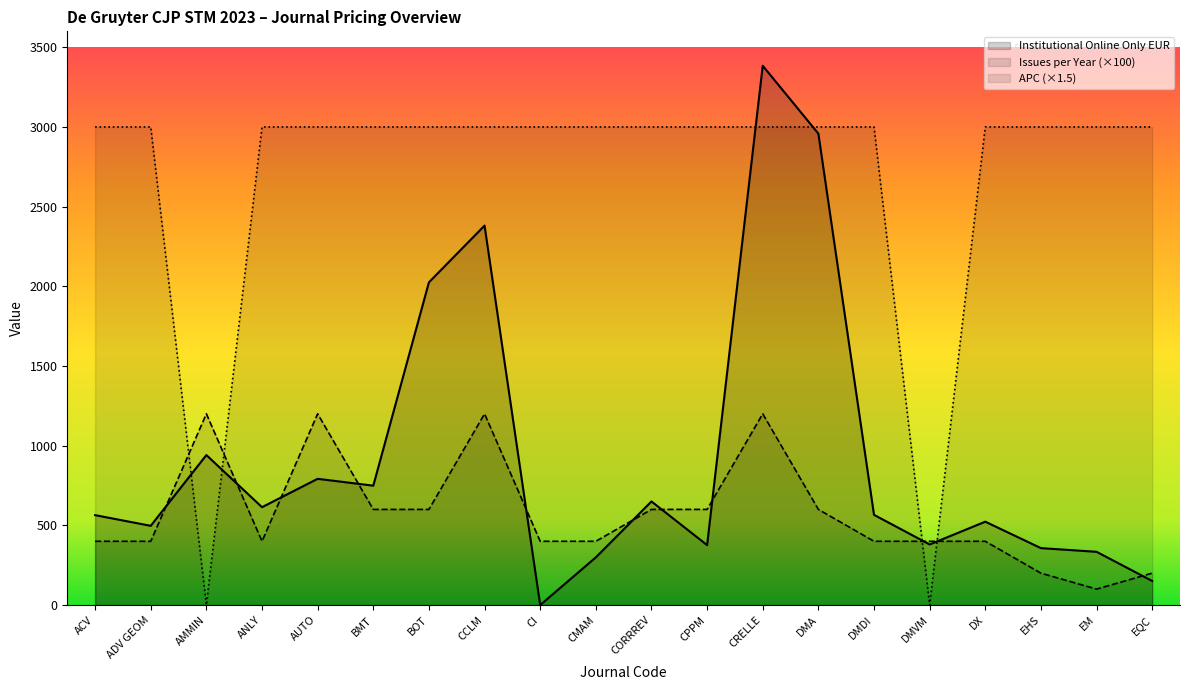

Where do Issues per Year and Institutional Online Only EUR first cross each other?

ADV GEOM and AMMIN